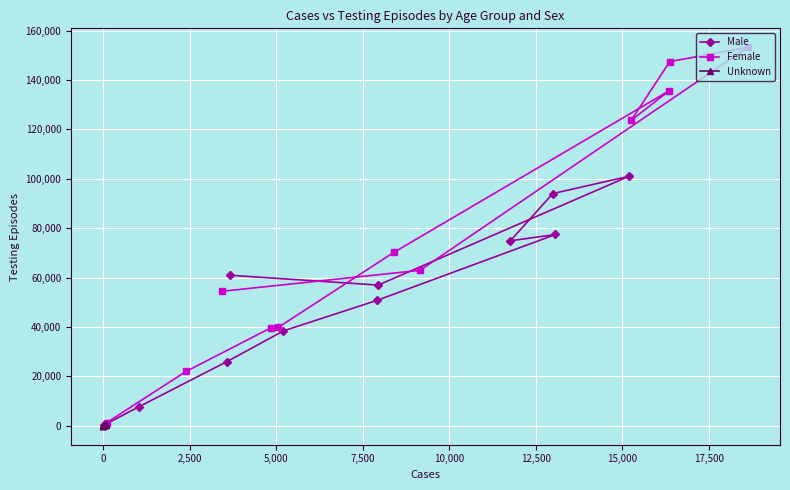

What is the sum of all Male values?

588267